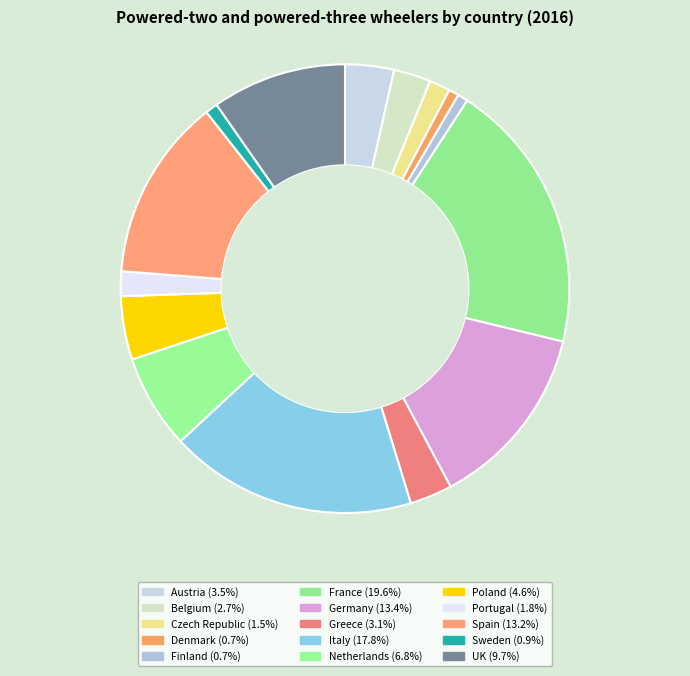

Is the sum of Denmark and Netherlands greater than half?

No